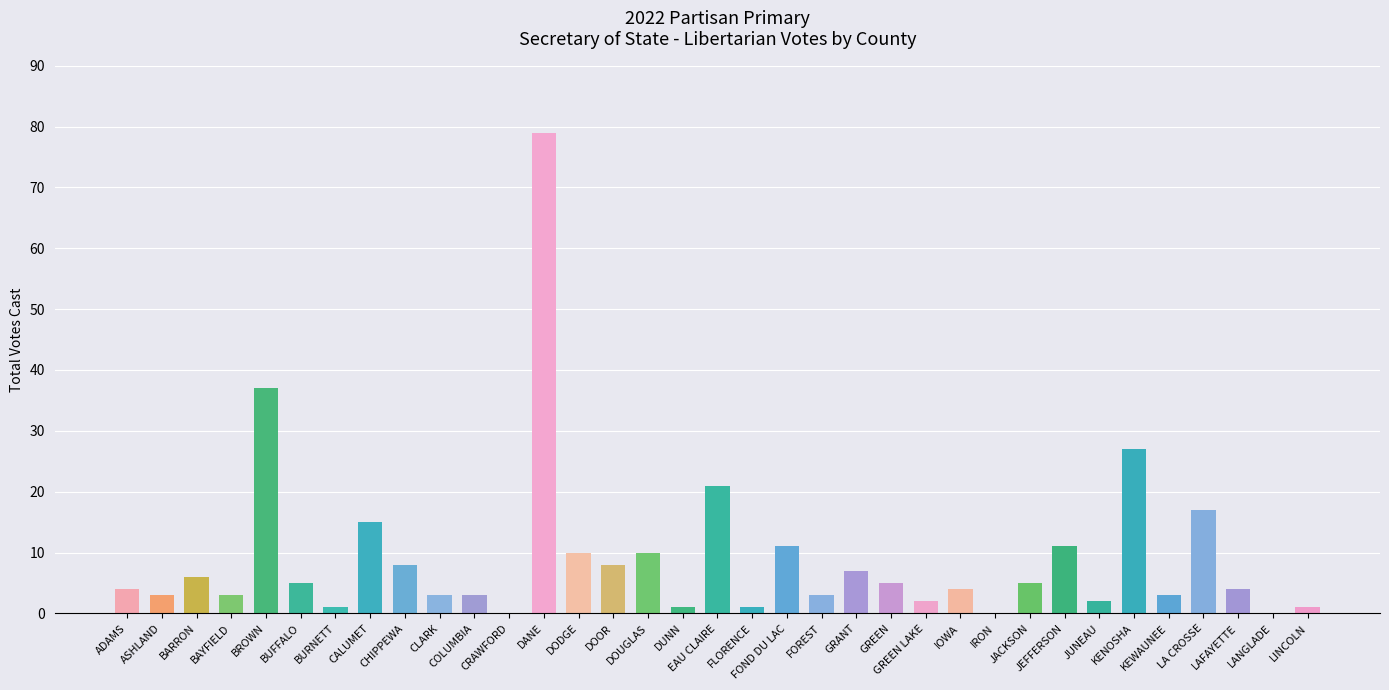

What is the ratio of the value at CLARK to the value at FOND DU LAC?

0.3